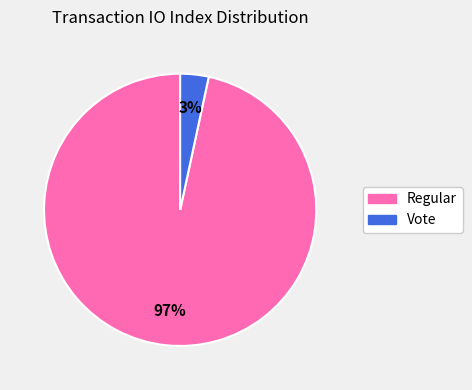

Is there a majority slice in this chart?

Yes